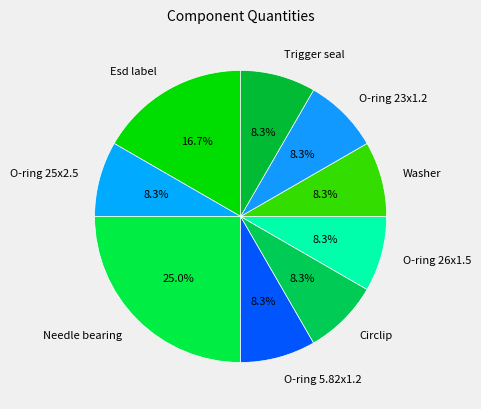

Between Esd label and Circlip, which is larger?

Esd label